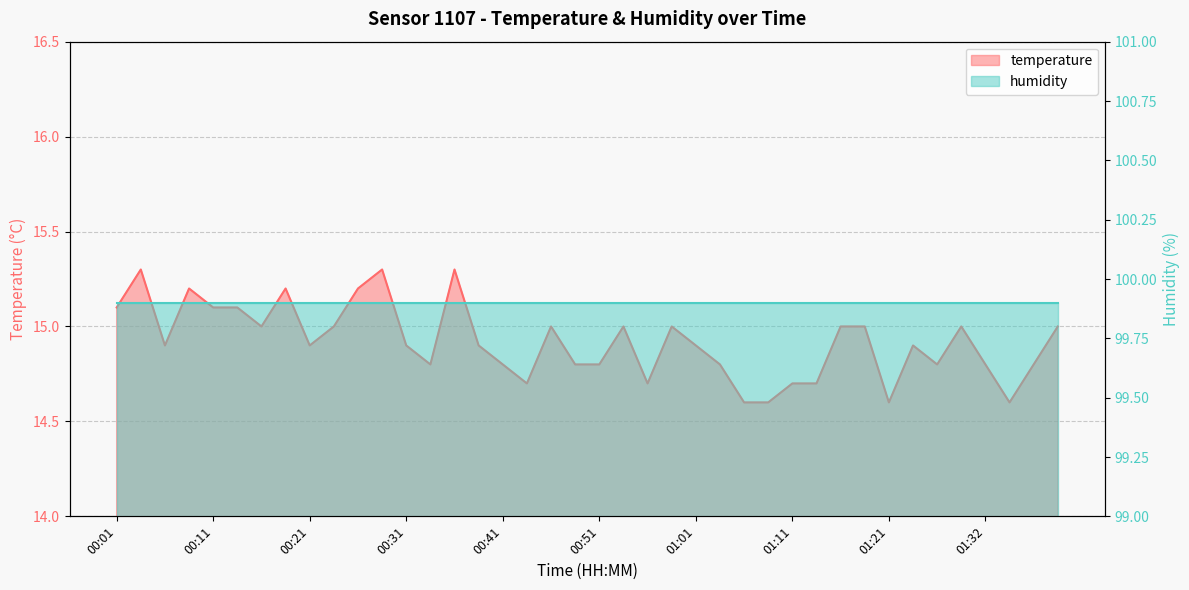

True or false: the data shows 25.1 at 00:36.

False